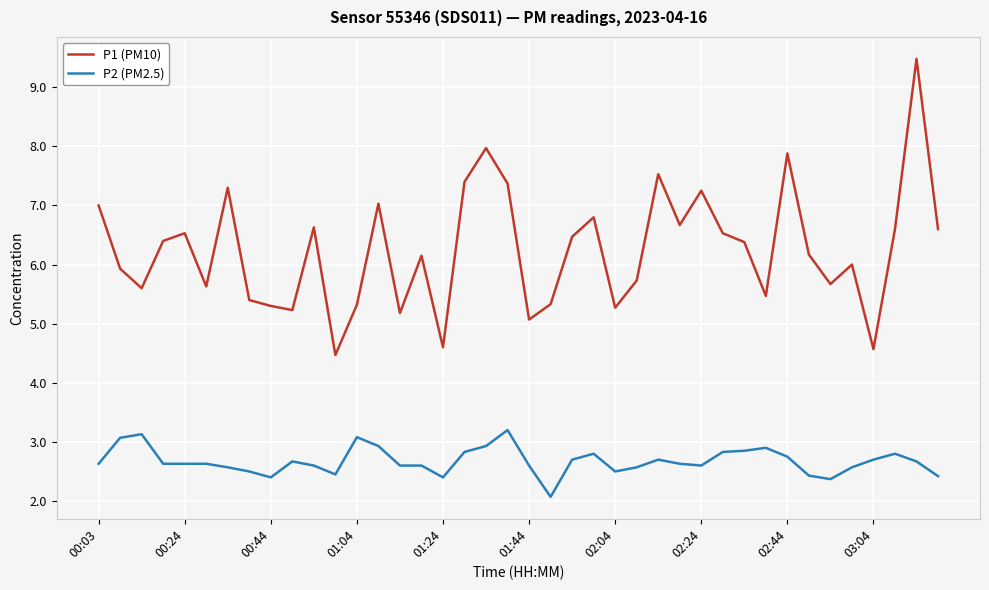

What is the lowest value of the P2 (PM2.5) series?

2.1